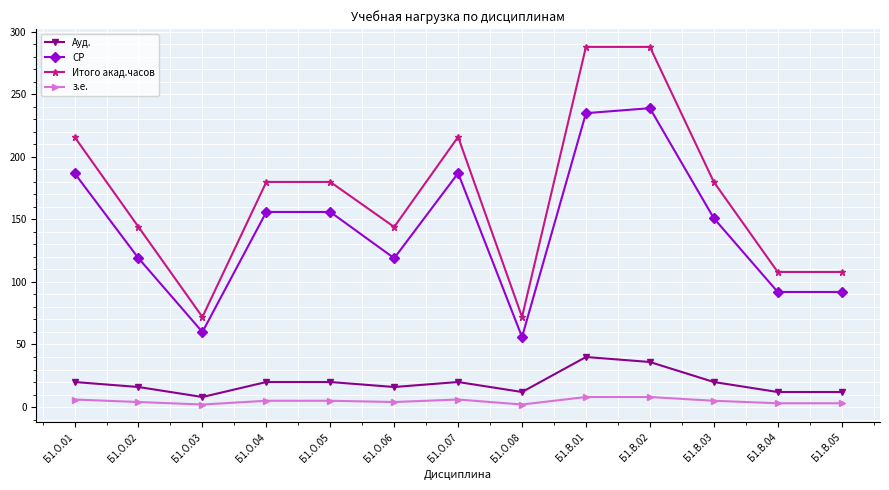

Which series changed the most between Б1.В.02 and Б1.В.04?

Итого акад.часов